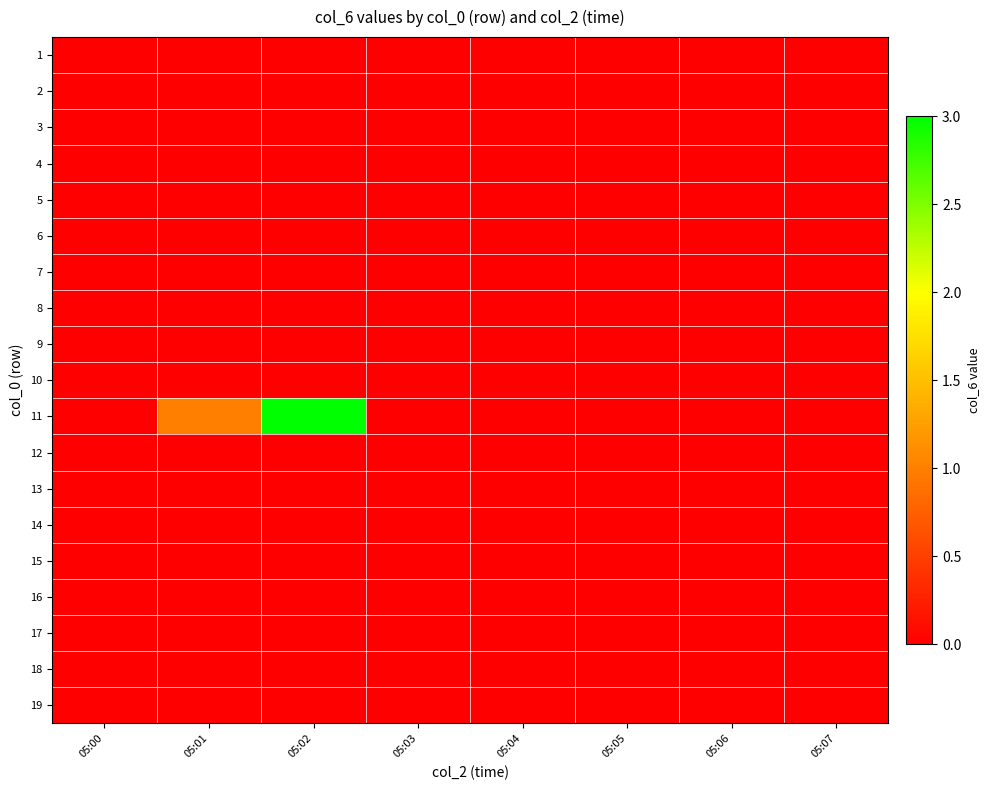

At which category does the chart reach its minimum across all series?

05:00